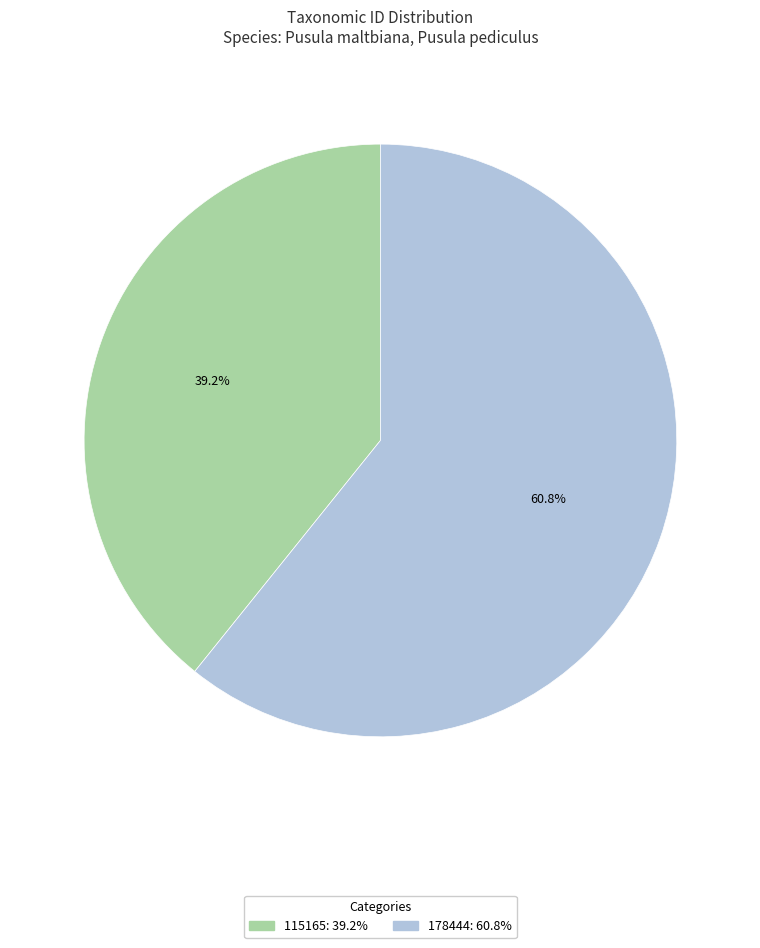

What is the smallest slice in the pie chart?

115165